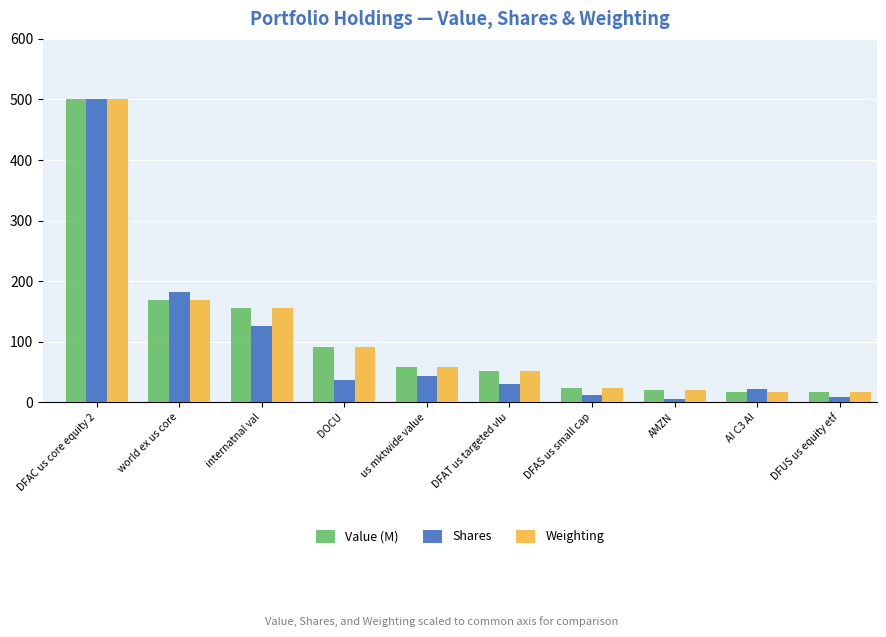

At which category is the sum across all series the highest?

DFAC us core equity 2